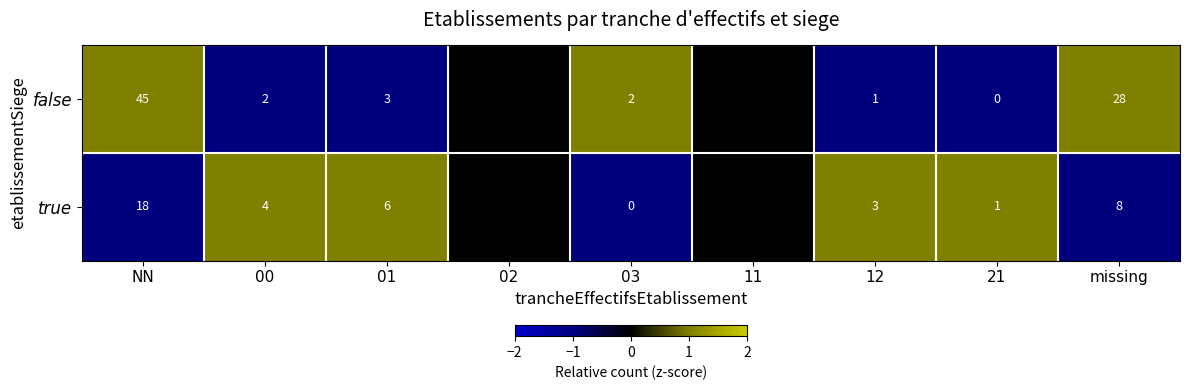

What is the highest value of the true series?

18